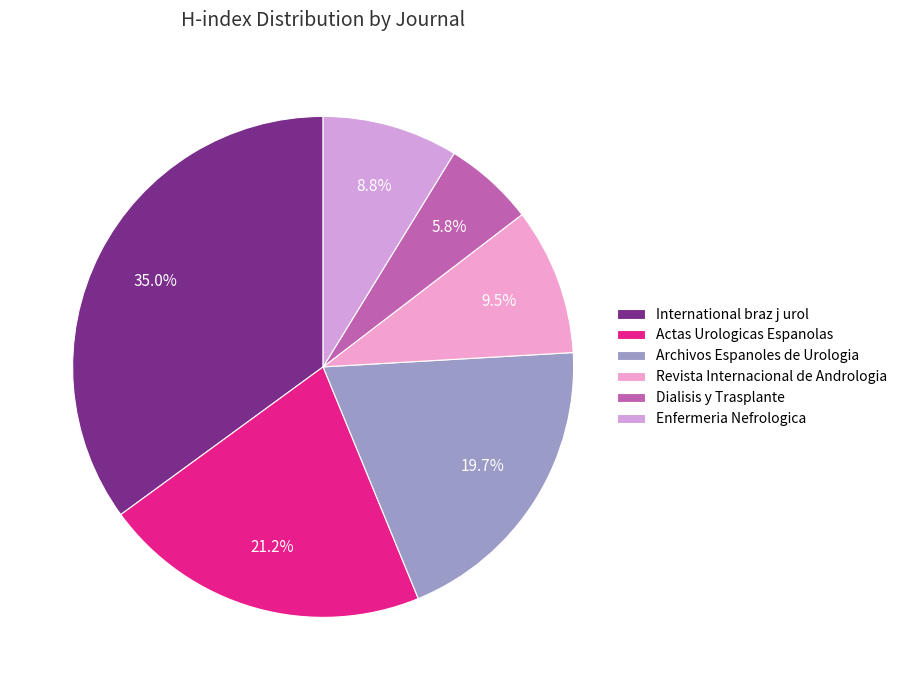

What percentage is the Actas Urologicas Espanolas slice, to the nearest percent?

21%